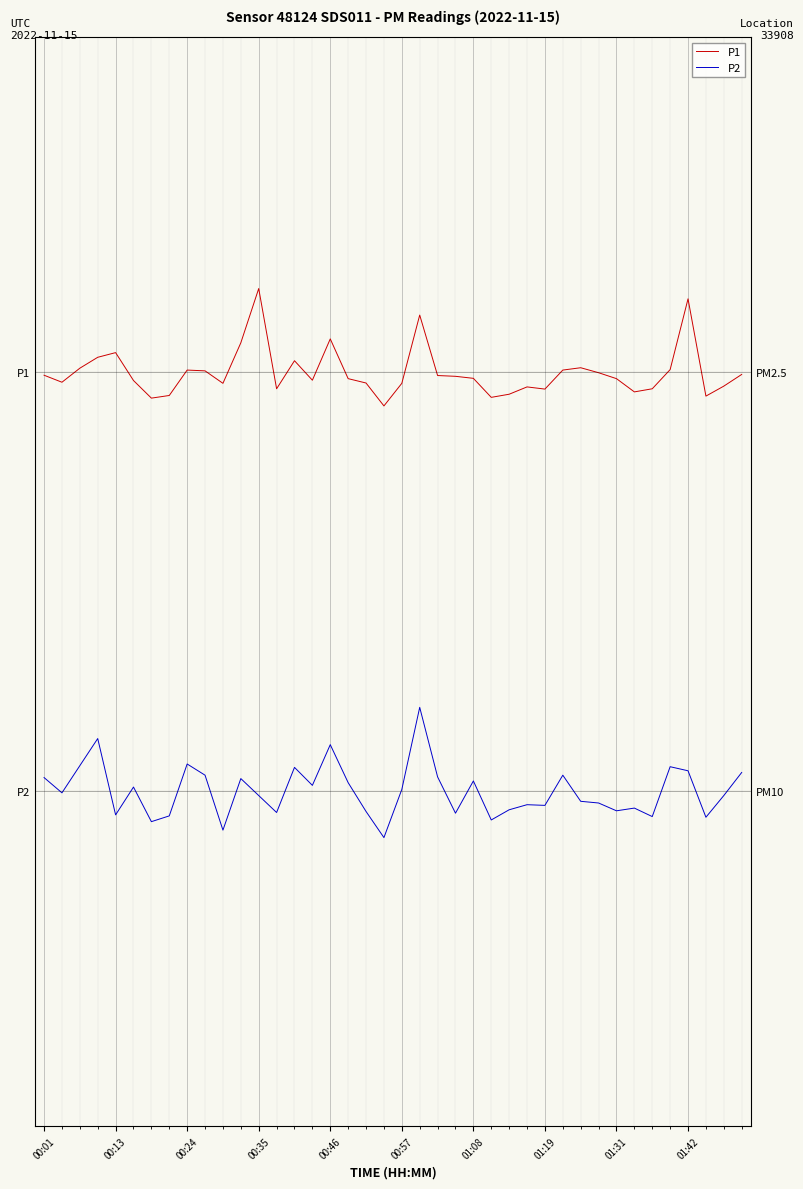

How many interior local valleys does the P1 series have?

10